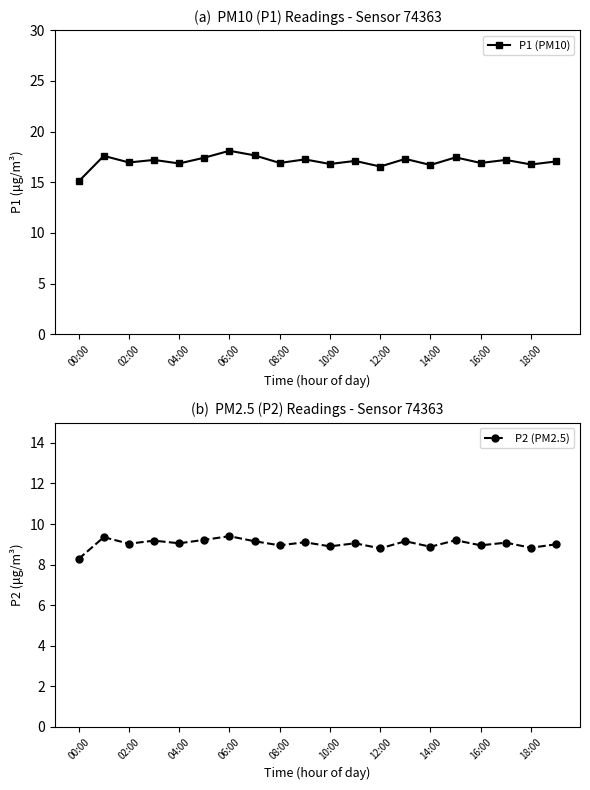

True or false: P1 (PM10) and P2 (PM2.5) intersect in this chart.

False